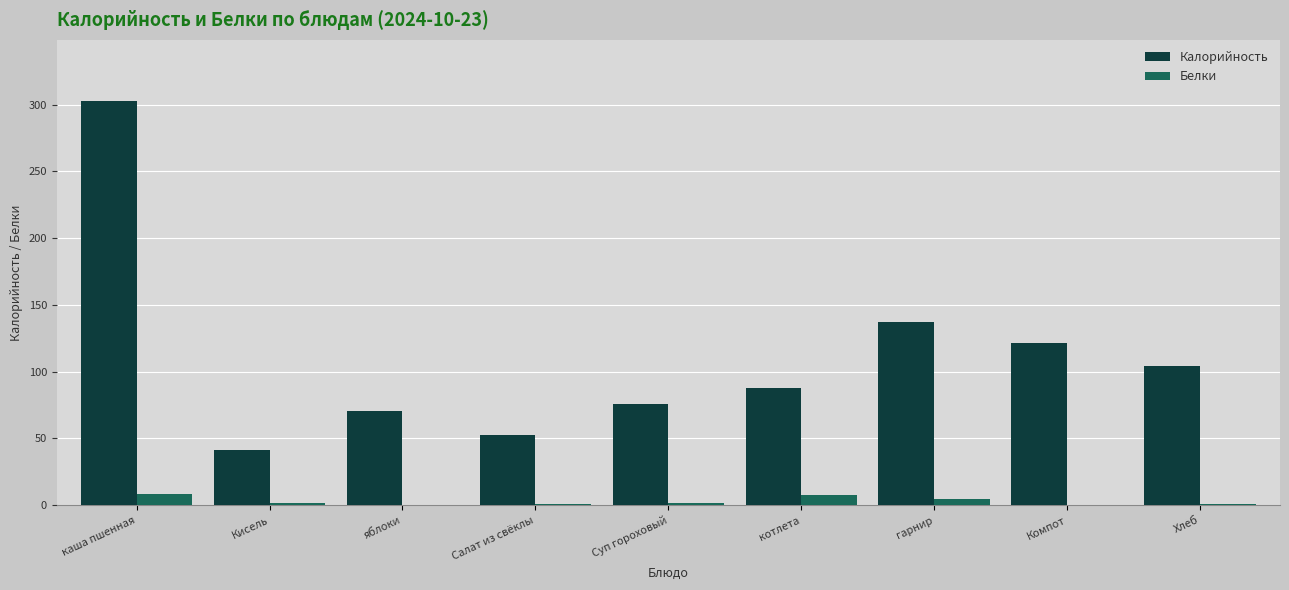

Where is Калорийность nearest to the value 172?

гарнир